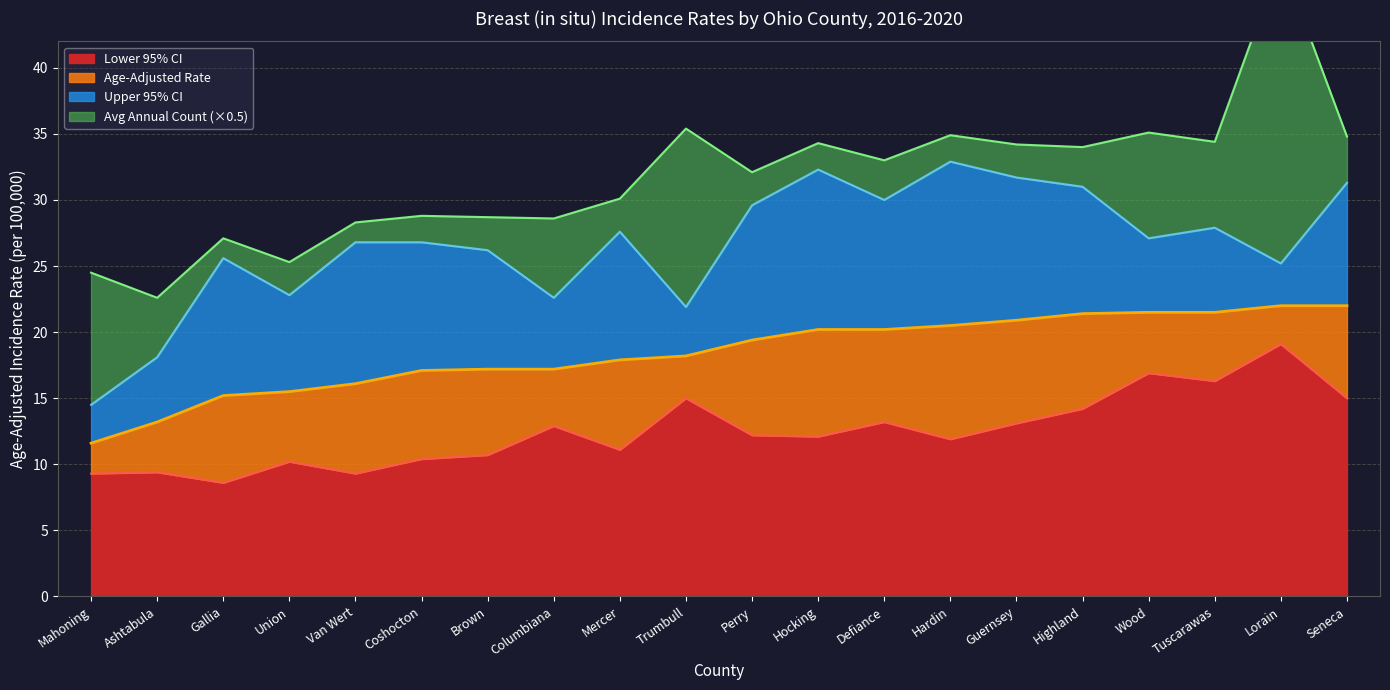

Where does the Age-Adjusted Rate series first go above 19?

Perry